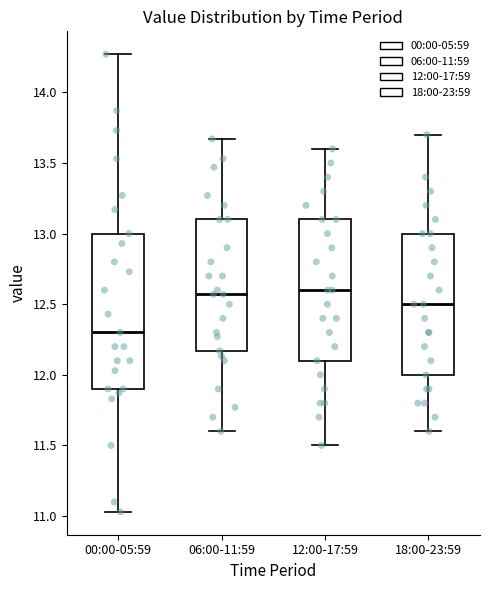

Reading left to right, read every box against the y-axis: the position of its median line, the range the box covers, and the ends of its whiskers. The values are not printed on the chart, so give them approximately, as read against the axis.

00:00-05:59: median 12.30, box 11.90 to 13.00, whiskers 11.05 to 14.25
06:00-11:59: median 12.55, box 12.15 to 13.10, whiskers 11.60 to 13.65
12:00-17:59: median 12.60, box 12.10 to 13.10, whiskers 11.50 to 13.60
18:00-23:59: median 12.50, box 12.00 to 13.00, whiskers 11.60 to 13.70